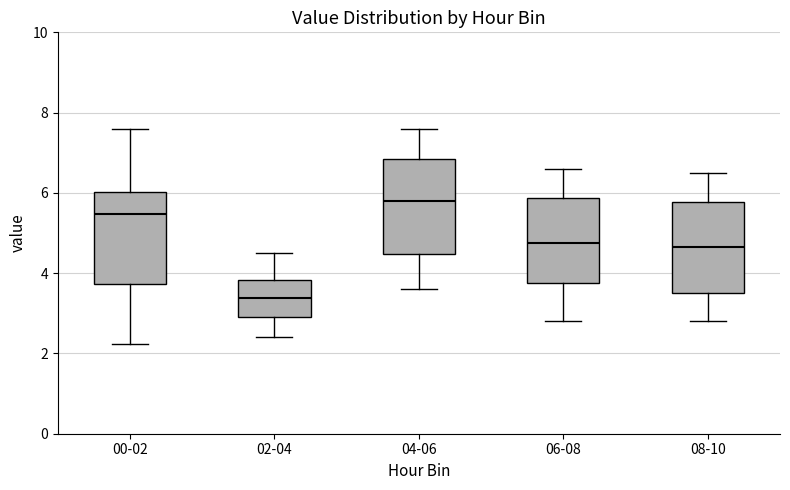

Where is the upper edge of the box for 02-04 on the y-axis? The values are not printed on the chart, so give them approximately, as read against the axis.

3.8